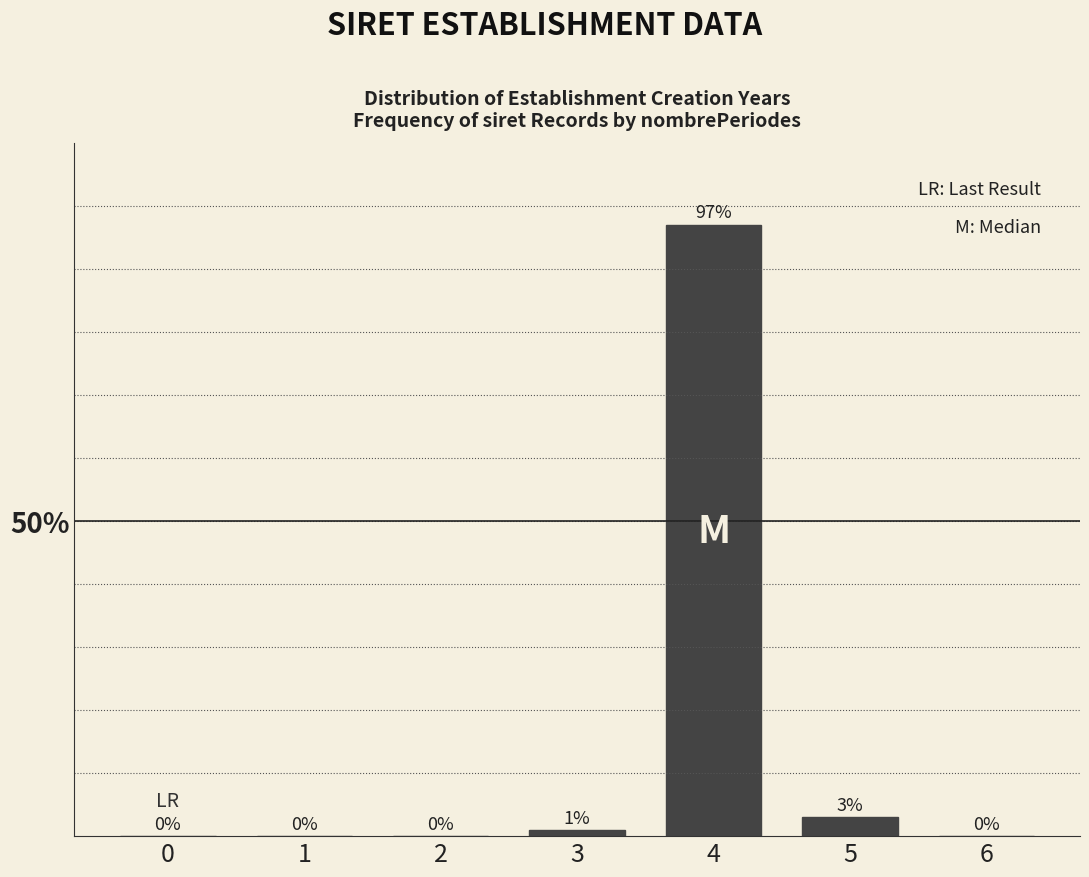

Reading left to right, transcribe all the data shown in this chart.

0=0	1=0	2=0	3=1	4=97	5=3	6=0